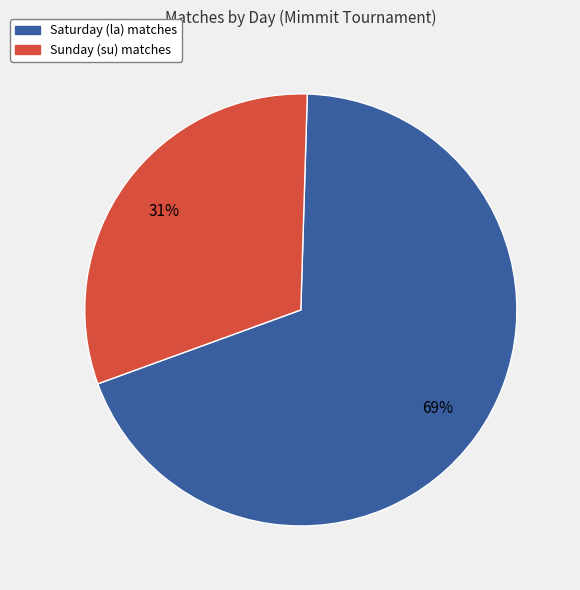

Does any single category account for the majority?

Yes